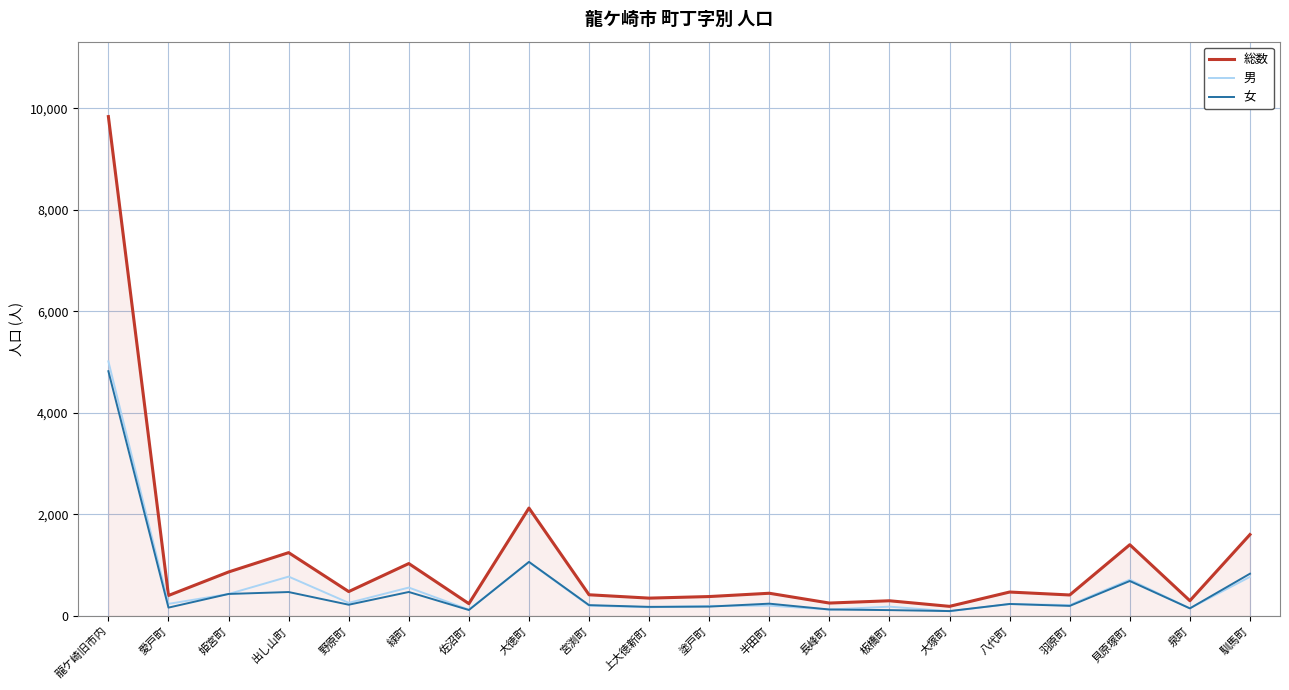

What is the maximum value shown in the chart?

9837